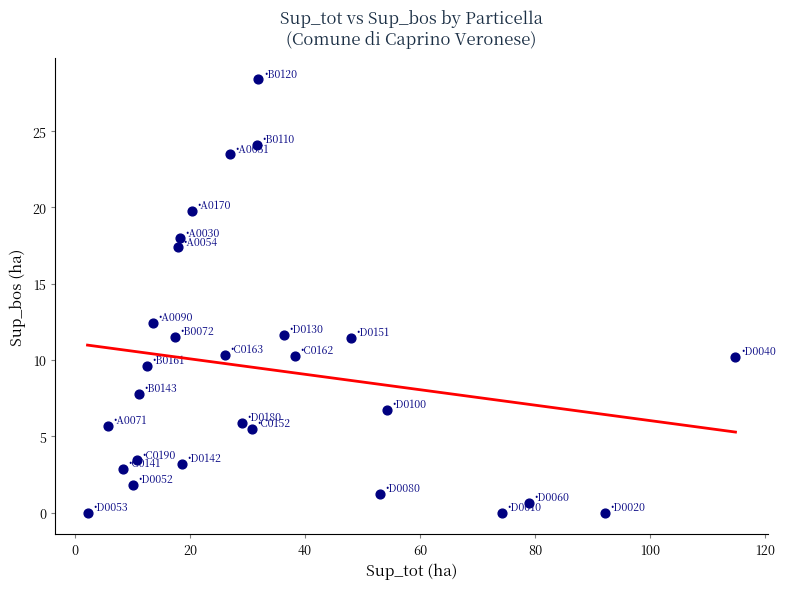

What Y value in the scatter plot is closest to 14?

12.4